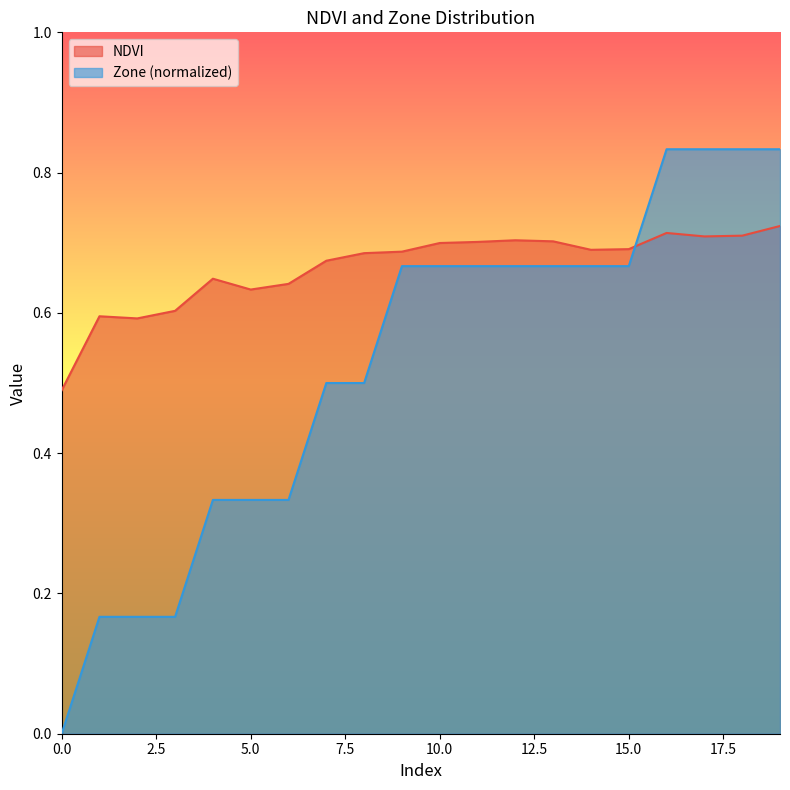

In NDVI, how many points are higher than both neighbors (excluding endpoints)?

4